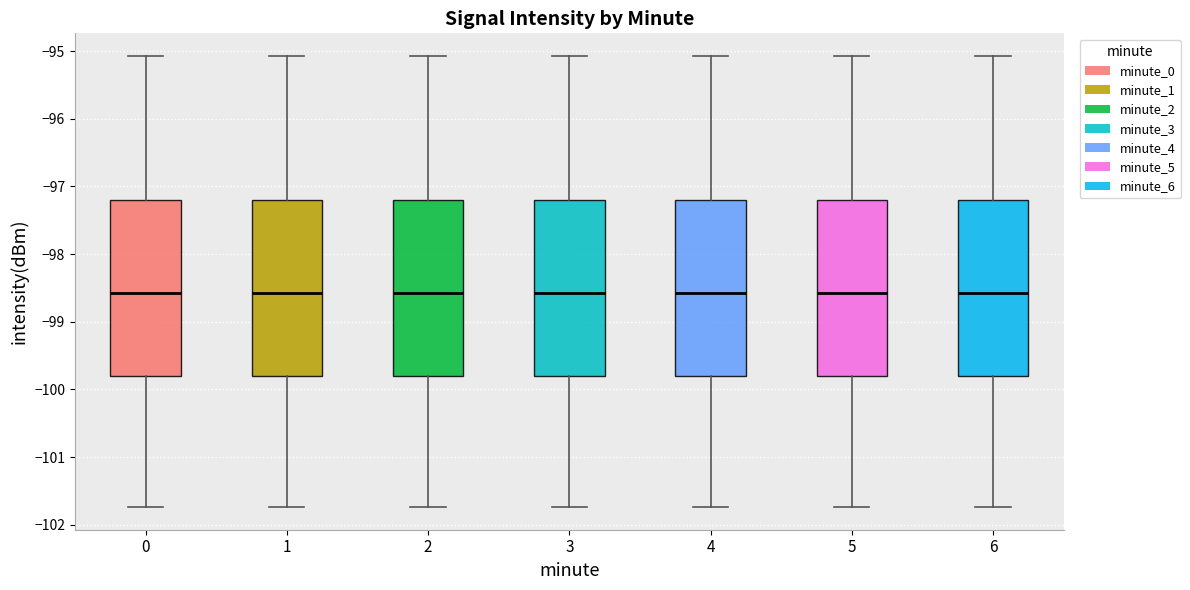

Reading left to right, read every box against the y-axis: the position of its median line, the range the box covers, and the ends of its whiskers. The values are not printed on the chart, so give them approximately, as read against the axis.

0: median -98.6, box -99.8 to -97.2, whiskers -101.7 to -95.1
1: median -98.6, box -99.8 to -97.2, whiskers -101.7 to -95.1
2: median -98.6, box -99.8 to -97.2, whiskers -101.7 to -95.1
3: median -98.6, box -99.8 to -97.2, whiskers -101.7 to -95.1
4: median -98.6, box -99.8 to -97.2, whiskers -101.7 to -95.1
5: median -98.6, box -99.8 to -97.2, whiskers -101.7 to -95.1
6: median -98.6, box -99.8 to -97.2, whiskers -101.7 to -95.1